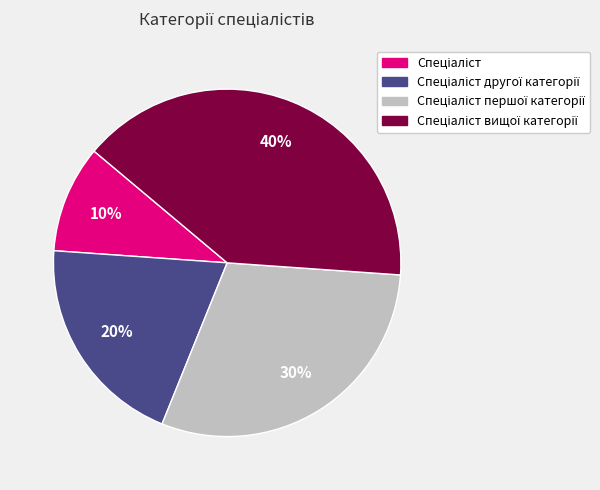

To the nearest percent, what is the average slice percentage?

25%